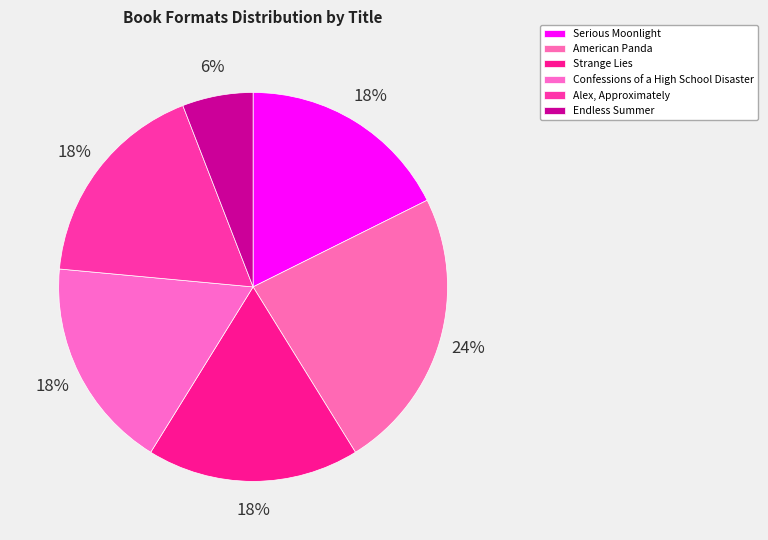

What is the smallest slice in the pie chart?

Endless Summer